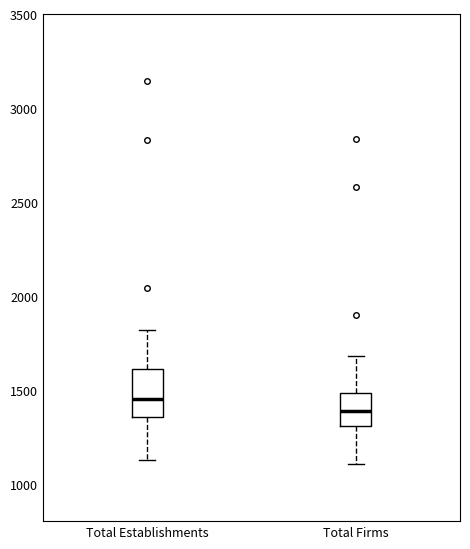

Where does the median line of the box for Total Establishments sit on the y-axis? The values are not printed on the chart, so give them approximately, as read against the axis.

1450